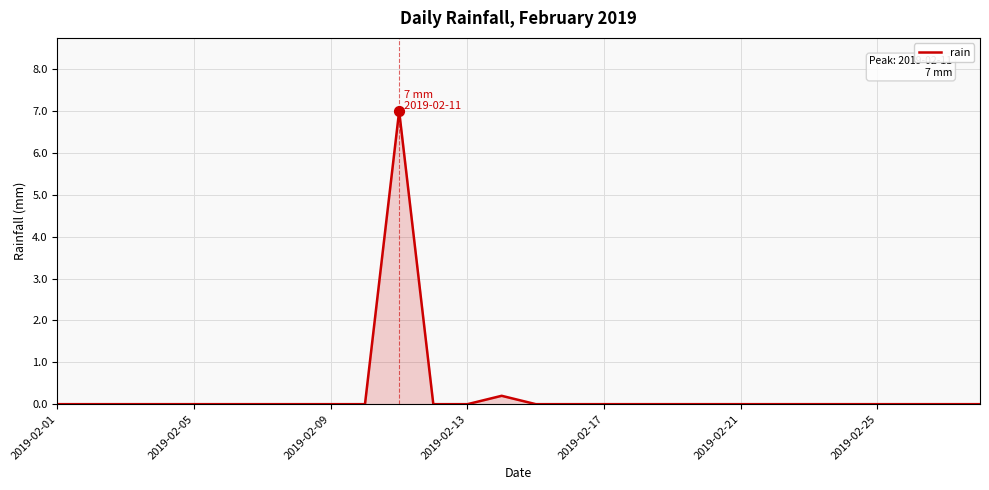

What is the difference between the maximum and minimum values?

7.0